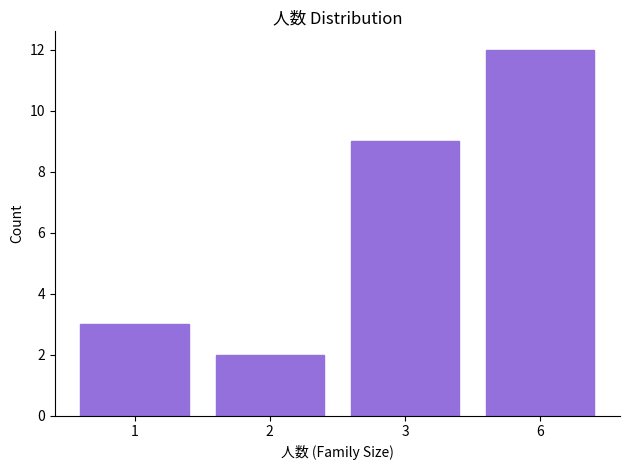

Reading left to right, transcribe all the data shown in this chart.

1=3	2=2	3=9	6=12